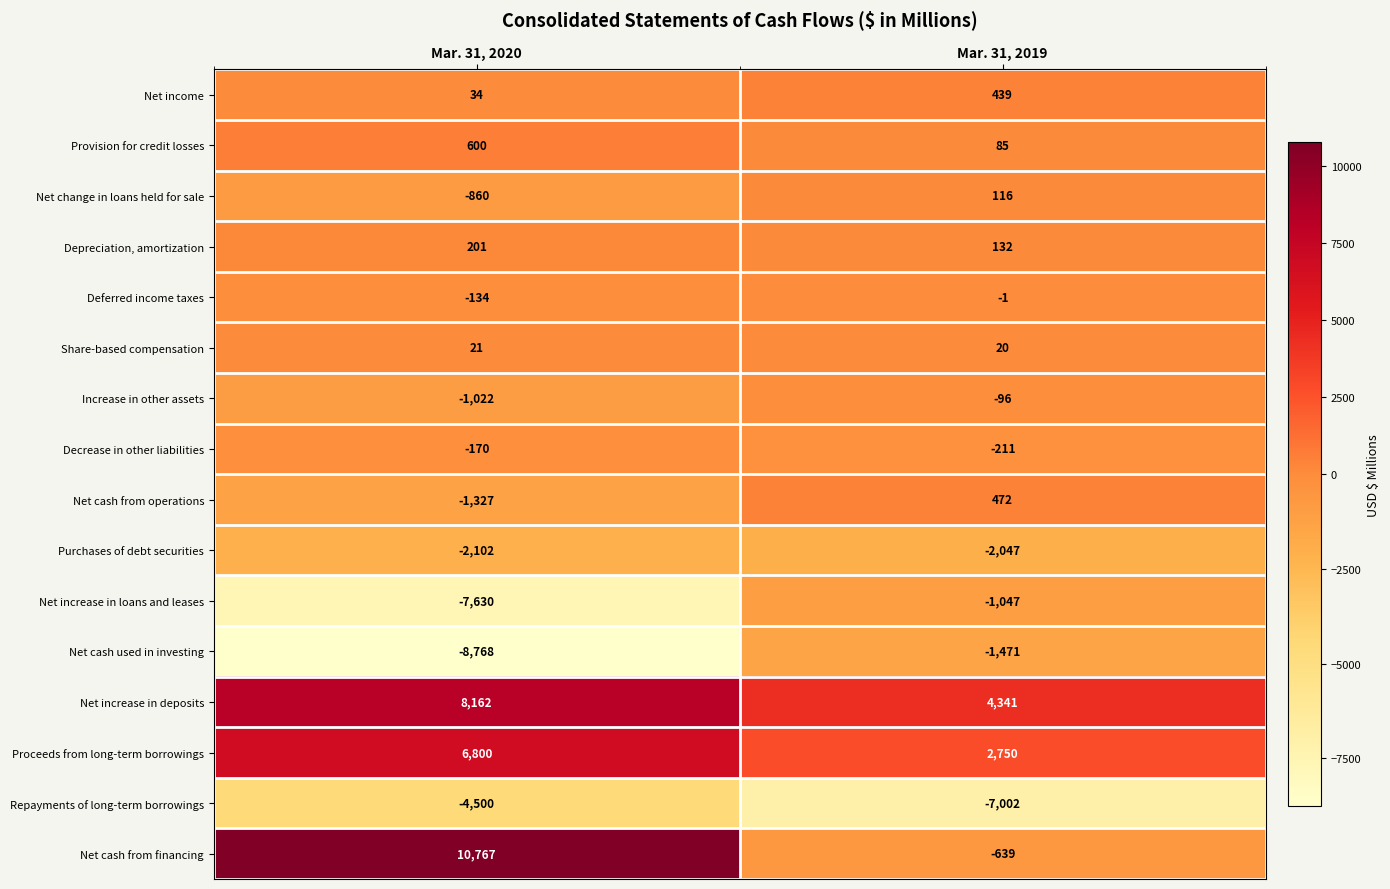

Between Mar. 31, 2020 and Mar. 31, 2019, which series saw the biggest shift?

Net cash from financing